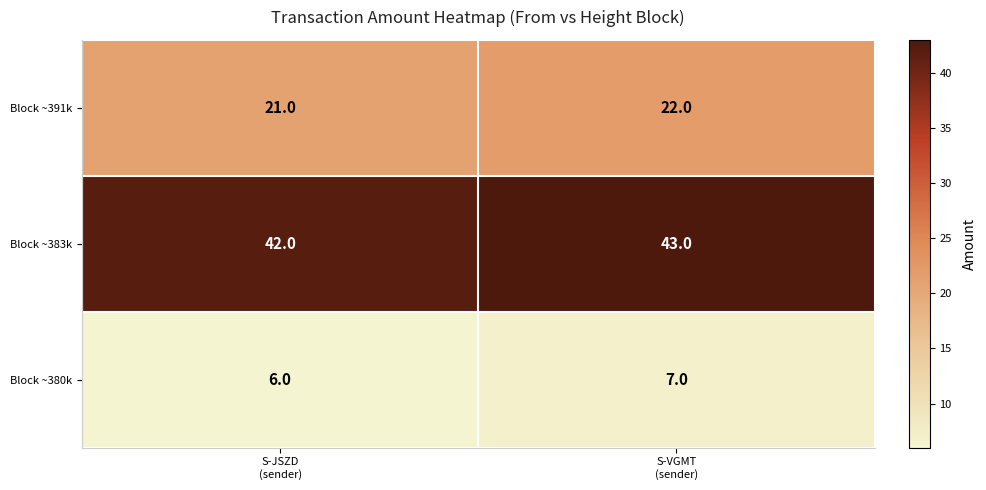

What is the sum of all Block ~380k values?

13